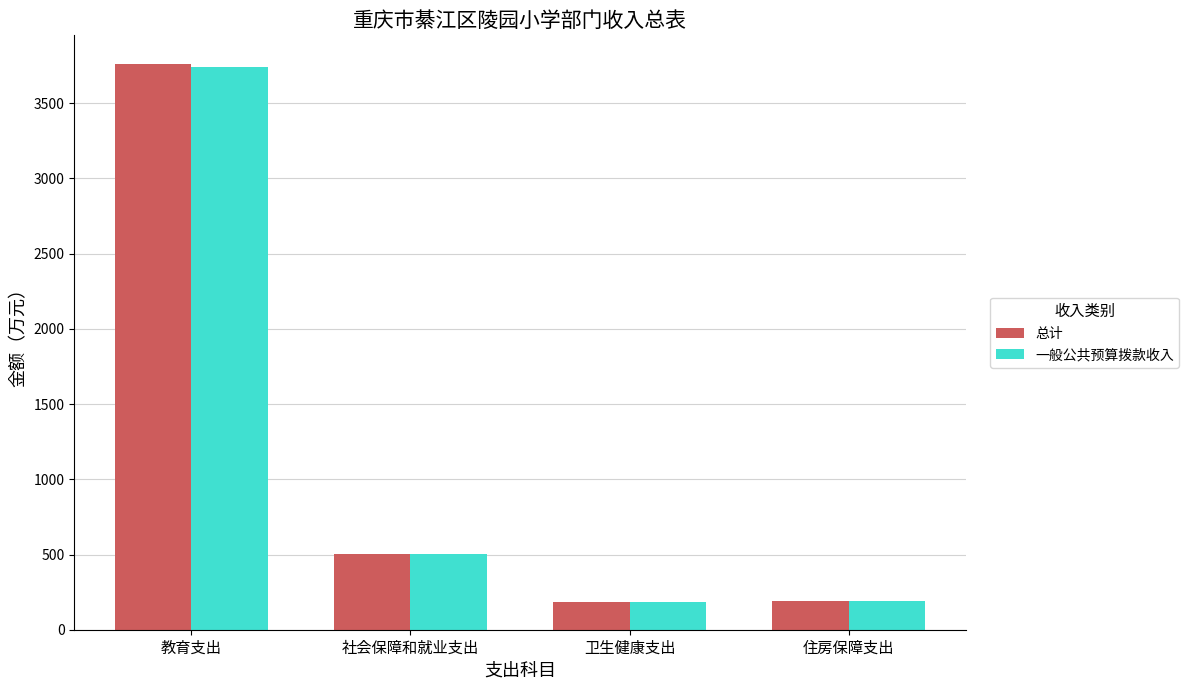

True or false: 总计 has a value of 332.7 at 住房保障支出.

False